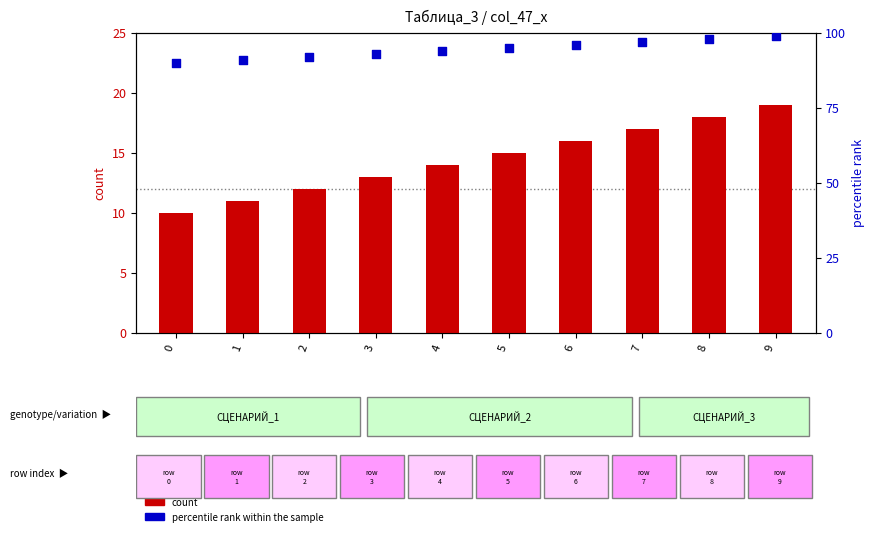

What is the total value across all series at 0?

100